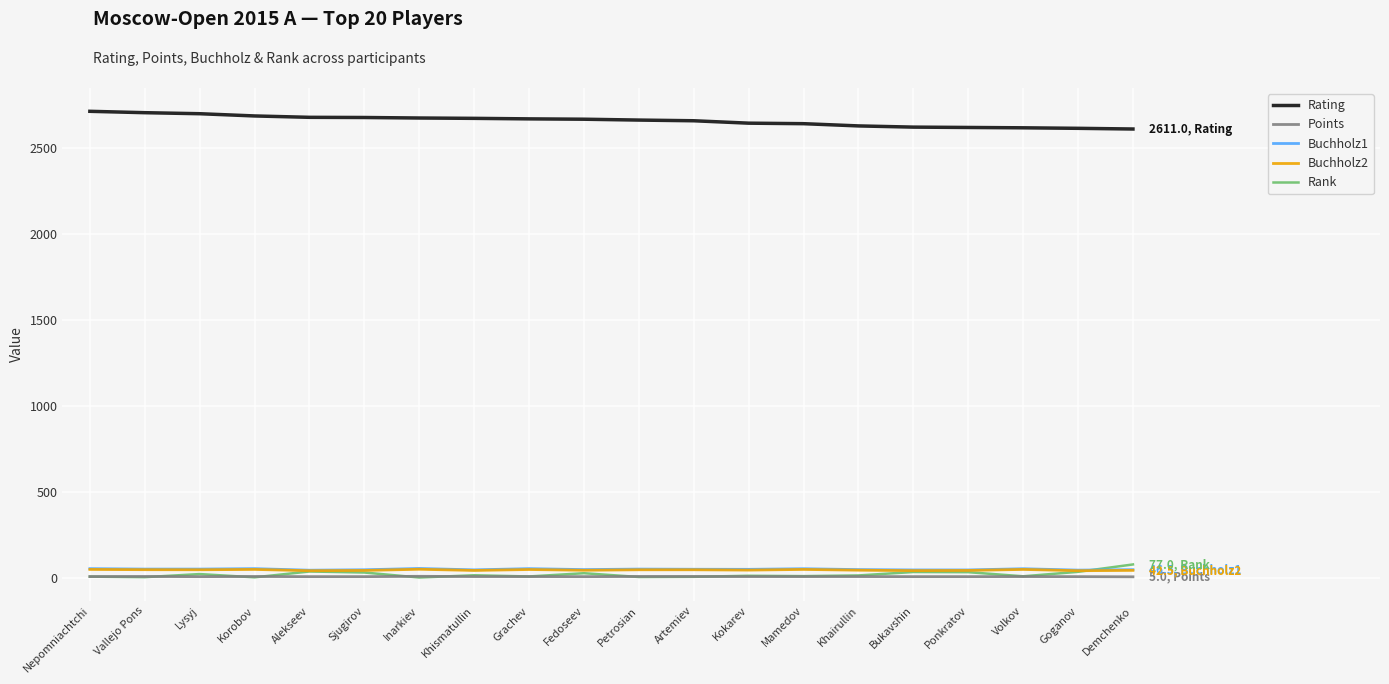

What is the average value of the Rating series?

2658.7